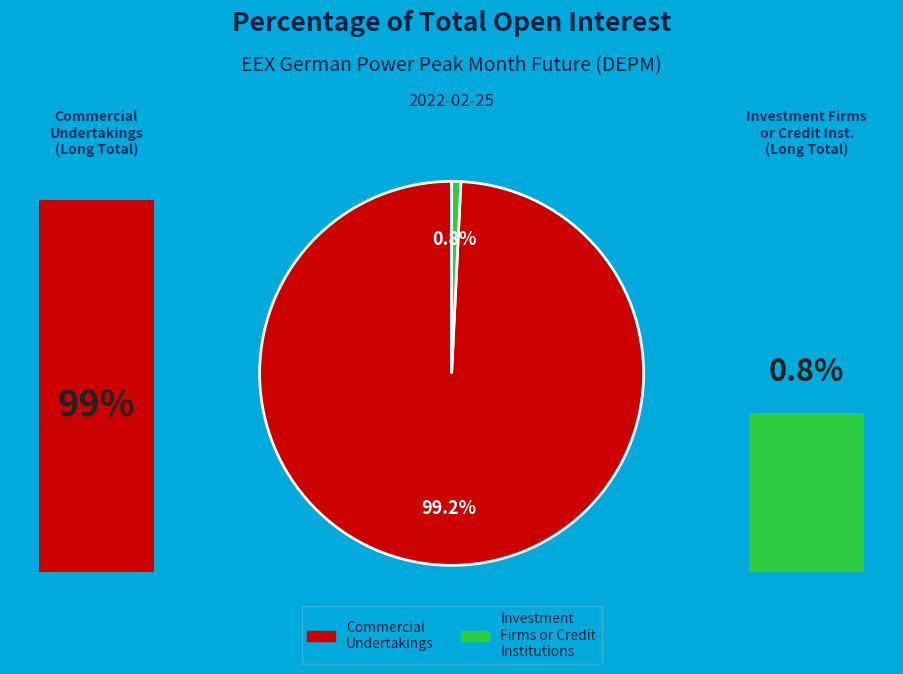

How many segments does this pie chart have?

2